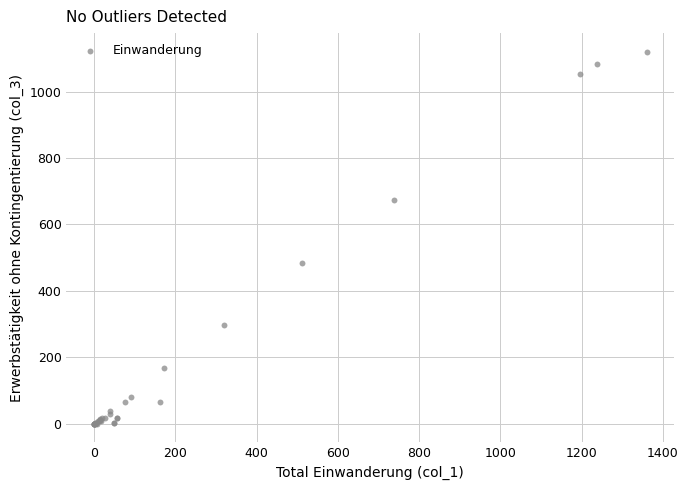

What Y value in the scatter plot is closest to 560?

485